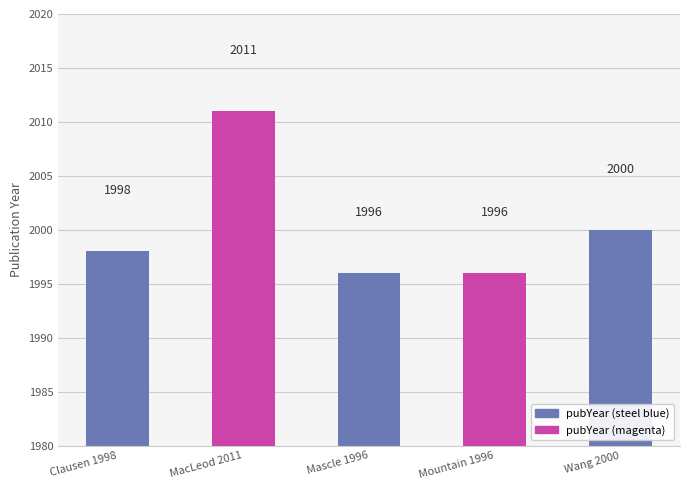

What is the change in value from MacLeod 2011 to Mountain 1996?

-15